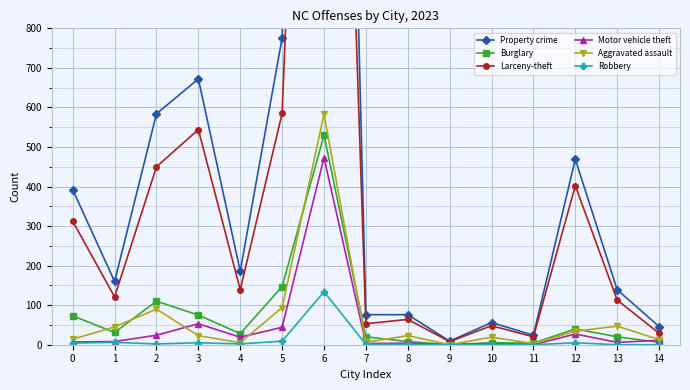

Reading left to right, extract all data points from this chart.

Property crime: 0=392	1=160	2=584	3=672	4=186	5=776	6=4229	7=76	8=76	9=9	10=56	11=24	12=469	13=139	14=46
Burglary: 0=73	1=31	2=110	3=75	4=28	5=147	6=530	7=20	8=8	9=0	10=5	11=4	12=40	13=20	14=6
Larceny-theft: 0=312	1=121	2=450	3=544	4=139	5=585	6=3226	7=53	8=64	9=8	10=48	11=20	12=402	13=113	14=29
Motor vehicle theft: 0=7	1=8	2=24	3=53	4=19	5=44	6=473	7=3	8=4	9=1	10=3	11=0	12=27	13=6	14=11
Aggravated assault: 0=14	1=45	2=90	3=23	4=5	5=94	6=583	7=6	8=23	9=0	10=19	11=3	12=34	13=47	14=13
Robbery: 0=4	1=6	2=2	3=5	4=2	5=9	6=134	7=1	8=1	9=0	10=1	11=0	12=5	13=0	14=0